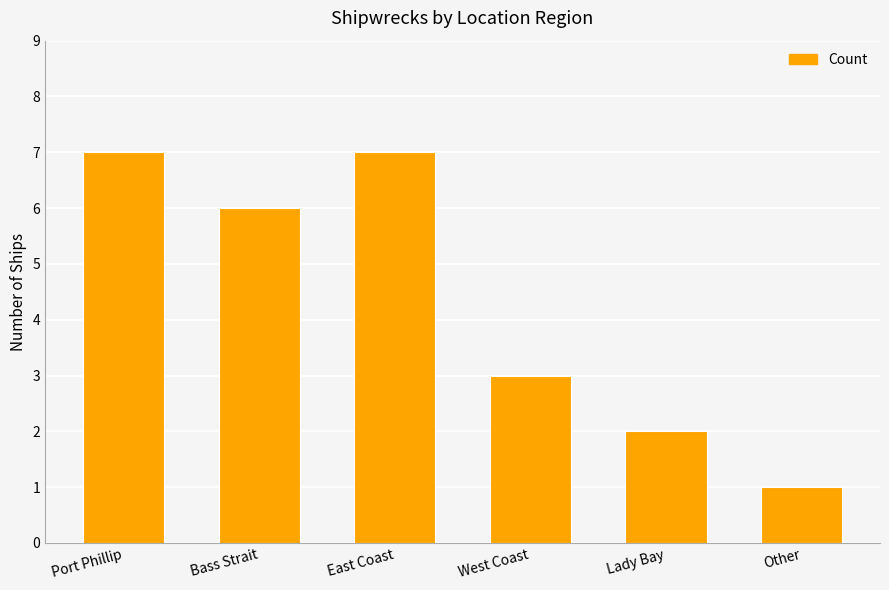

True or false: the data shows 4 at Port Phillip.

False